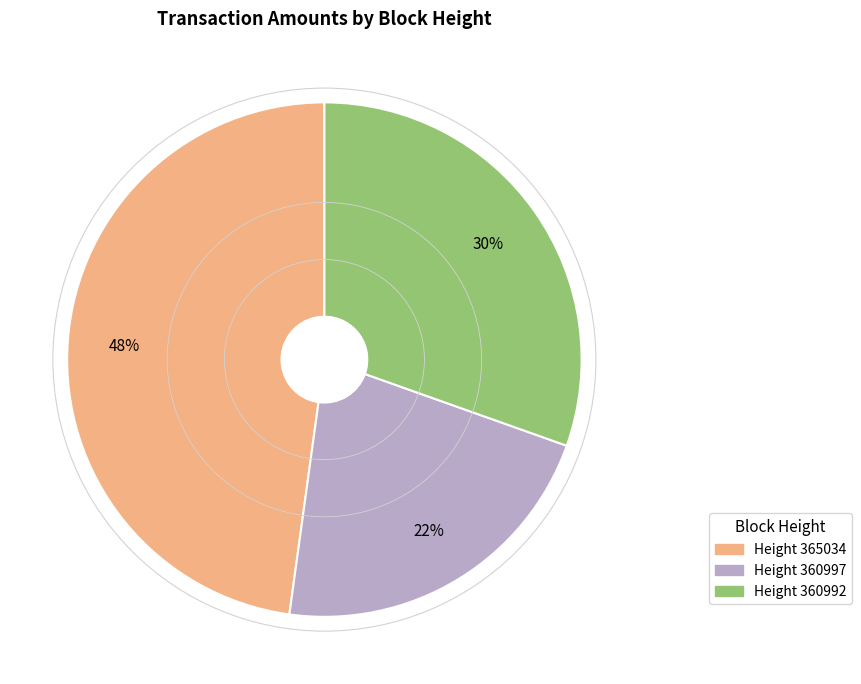

Is the sum of Height 365034 and Height 360997 greater than half?

Yes